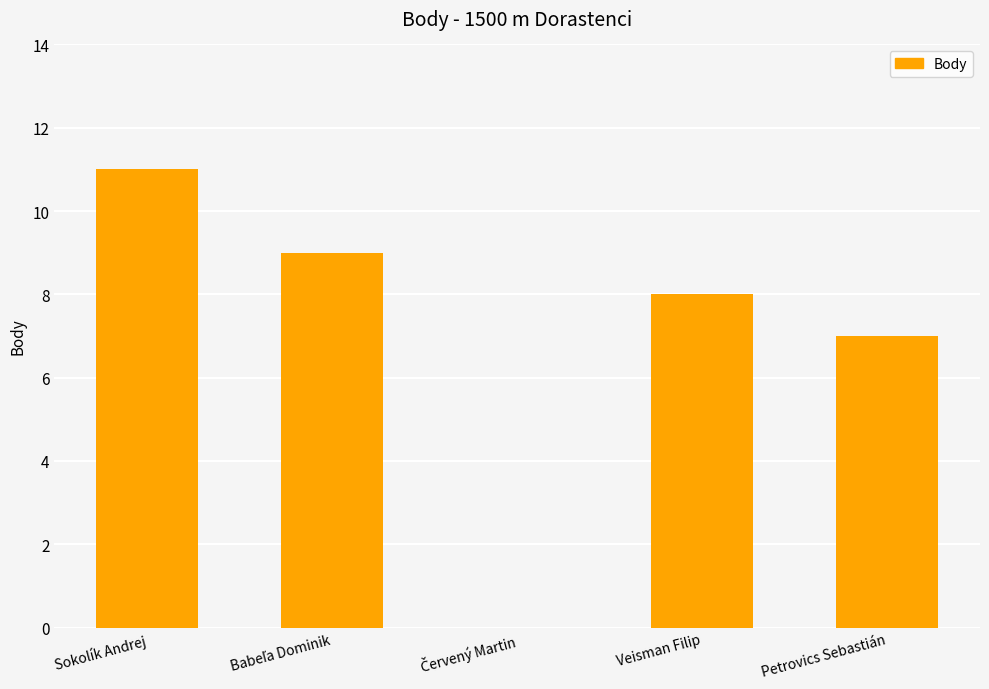

What is the maximum value shown in the chart?

11